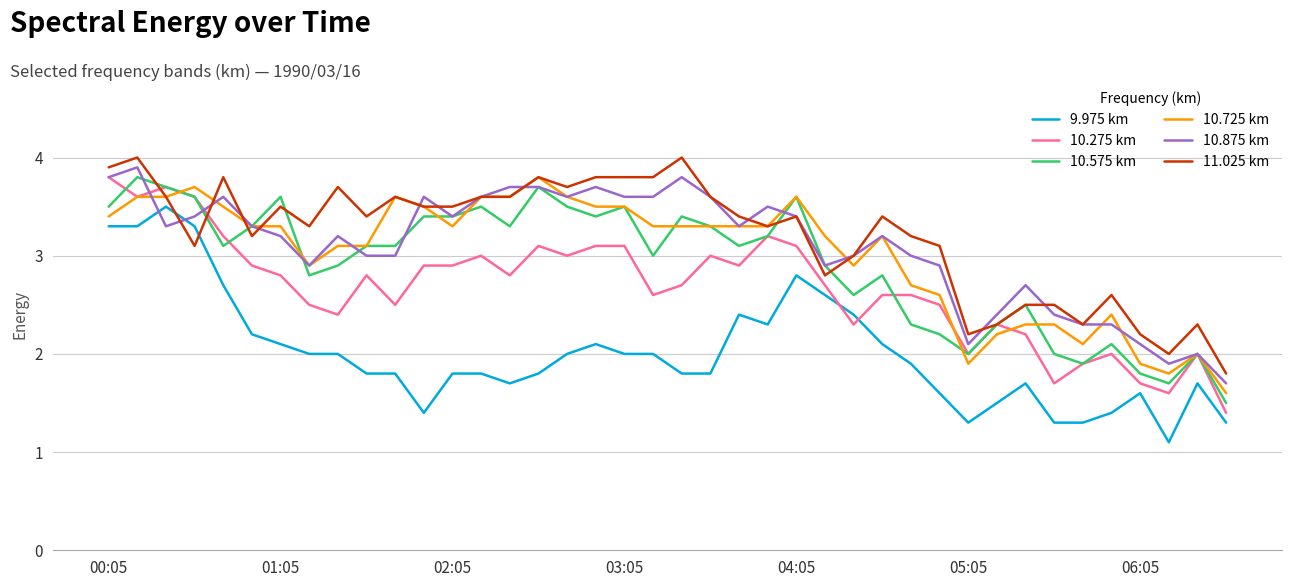

True or false: 10.575 km and 9.975 km cross at least once.

False